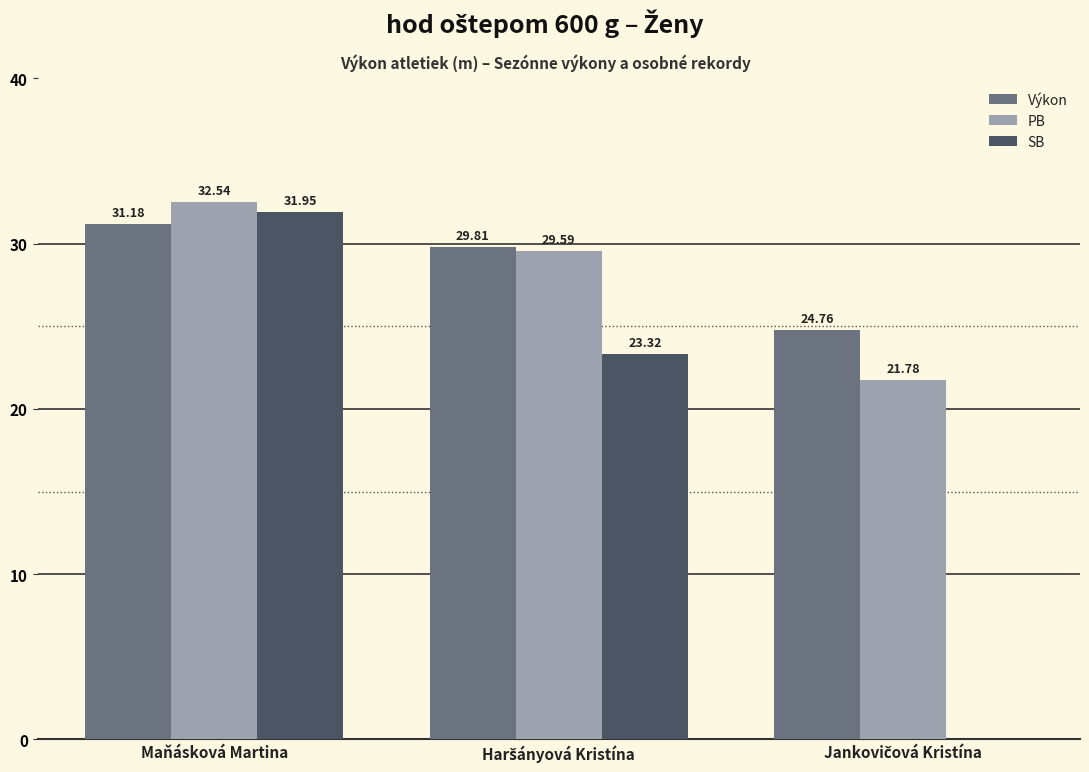

Which label corresponds to the largest value in the chart?

Maňásková Martina